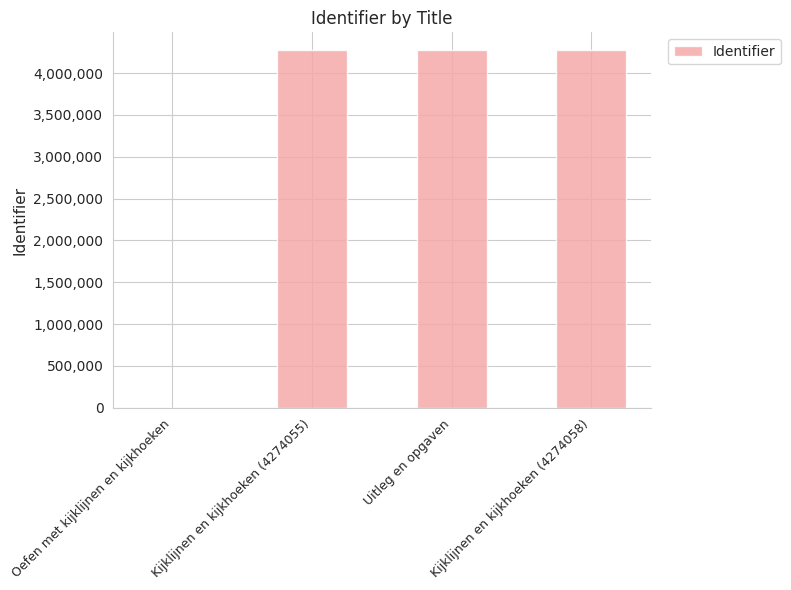

Does the chart contain stacked bars?

No